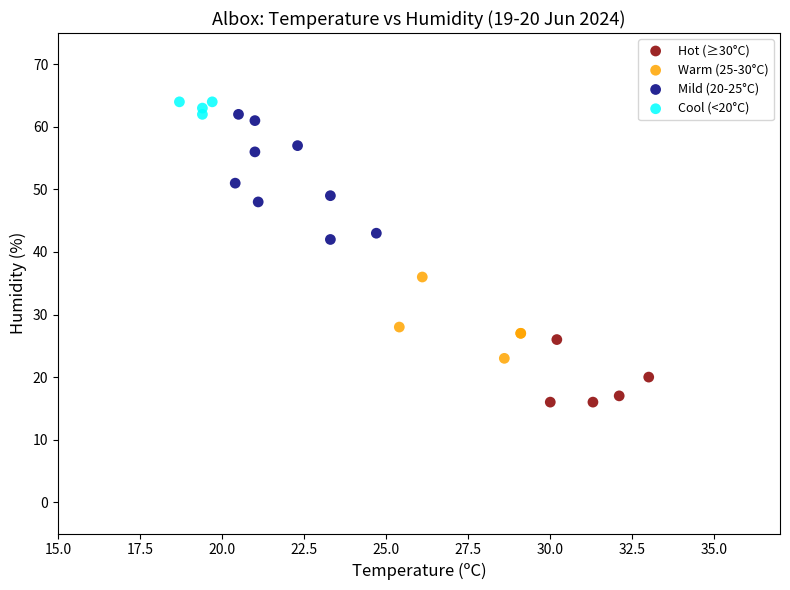

Which series contains the lowest Y value?

Hot (≥30°C)